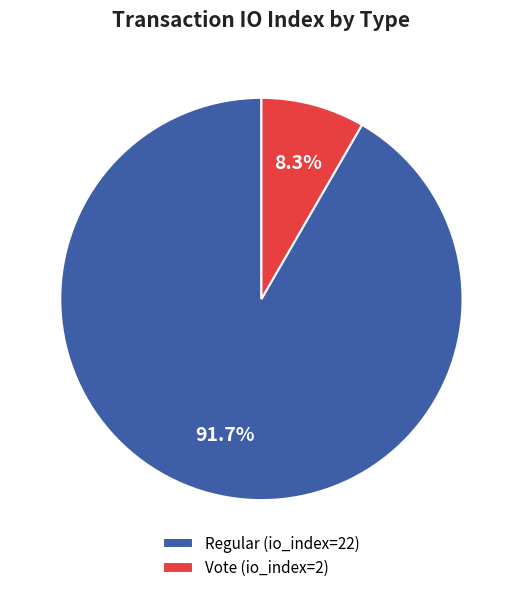

What is the smallest slice in the pie chart?

Vote